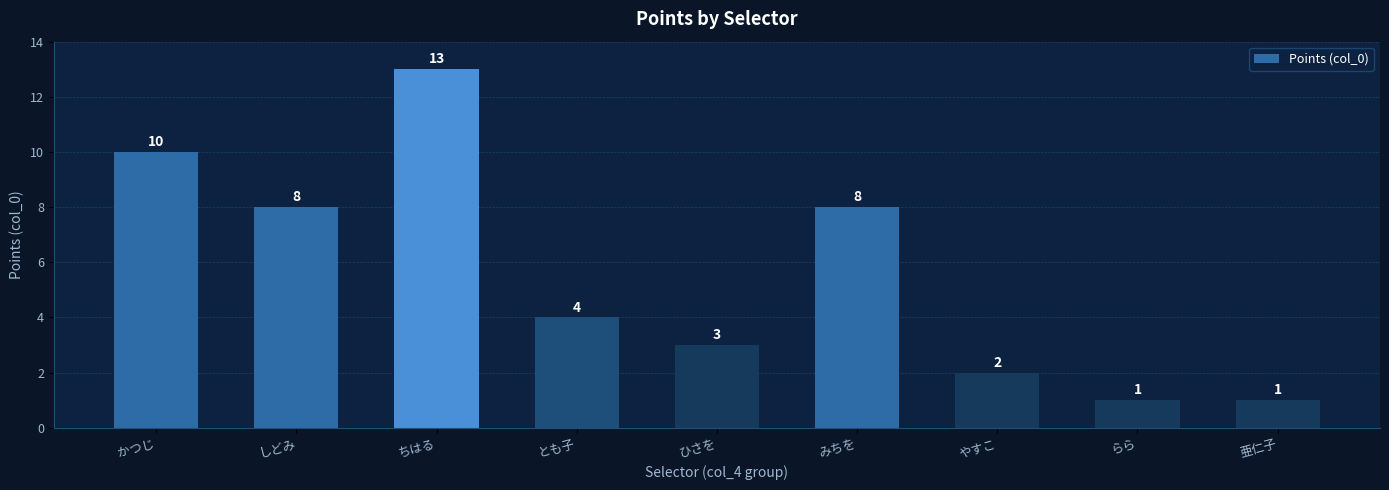

What is the ratio of the value at とも子 to the value at らら?

4.0